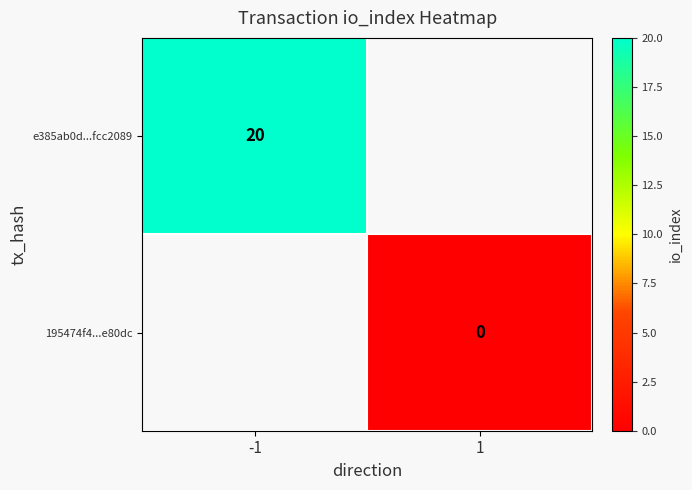

At which category does the chart reach its peak across all series?

-1